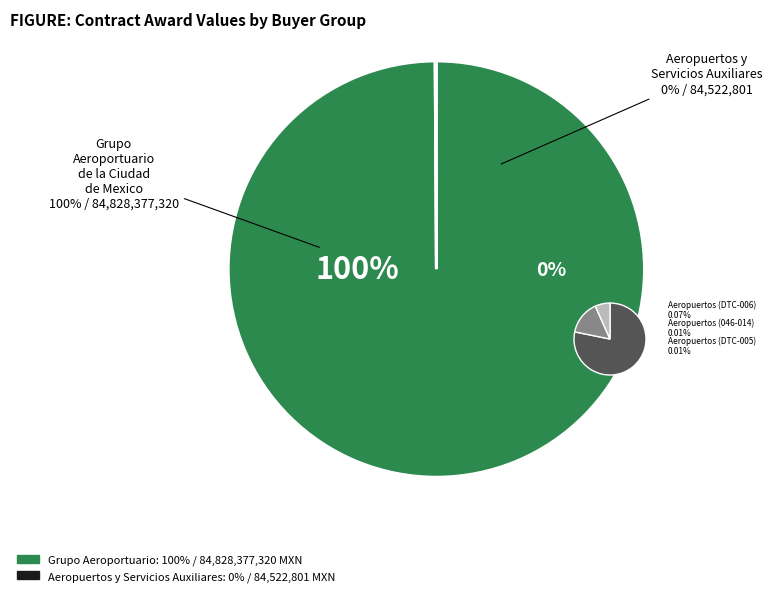

To the nearest percent, what is the difference between the largest and smallest slice percentages?

100%